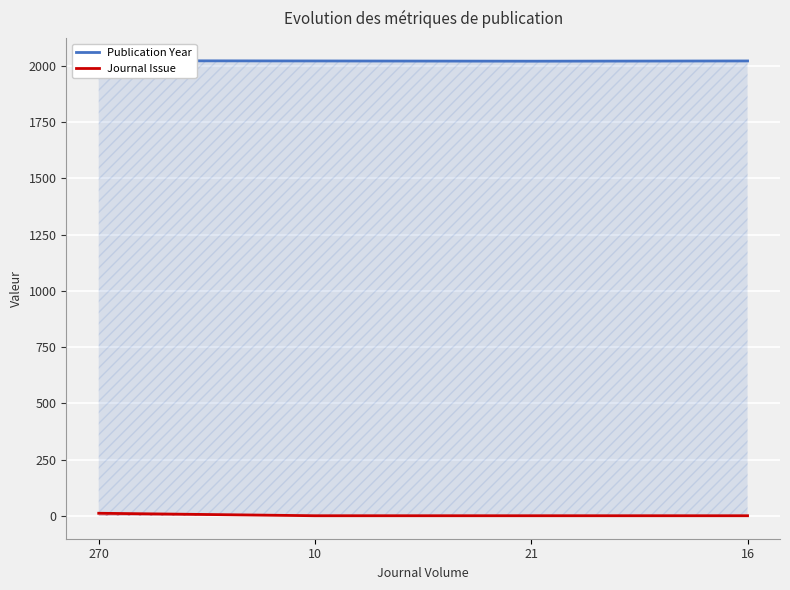

Which has a higher value, 21 or 10?

10